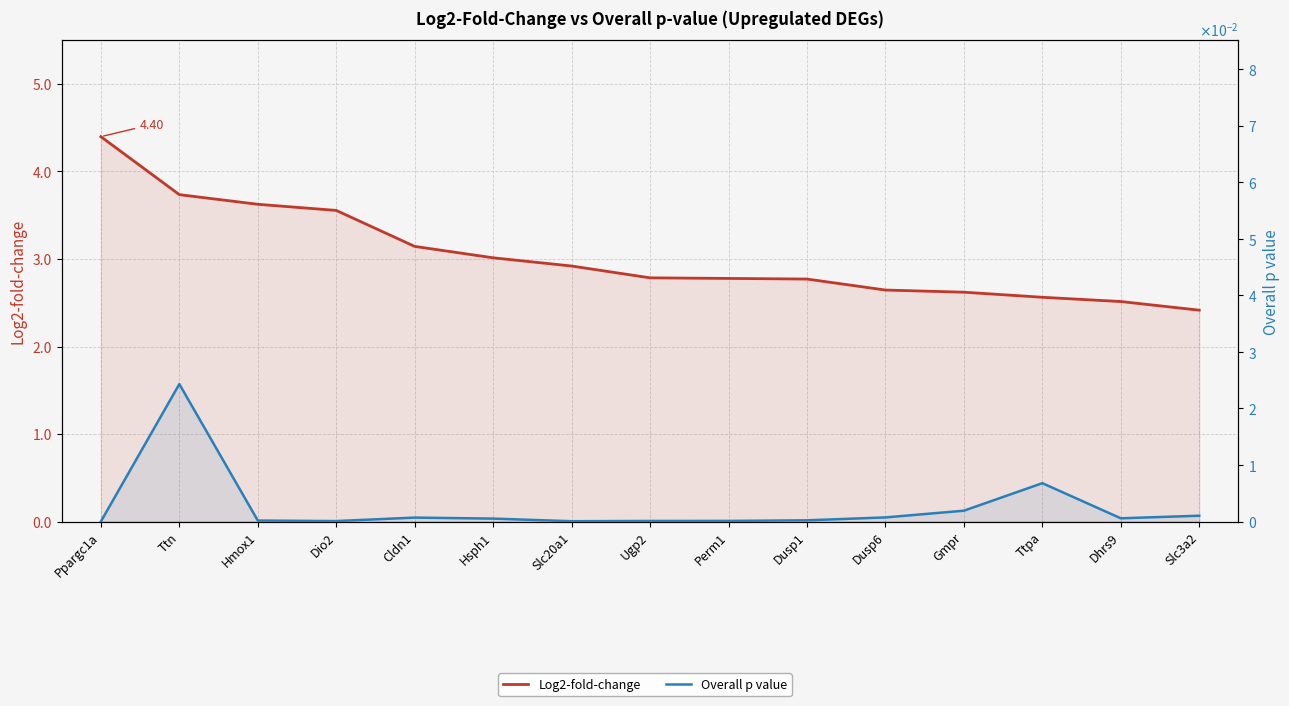

How many series are shown in this chart?

2